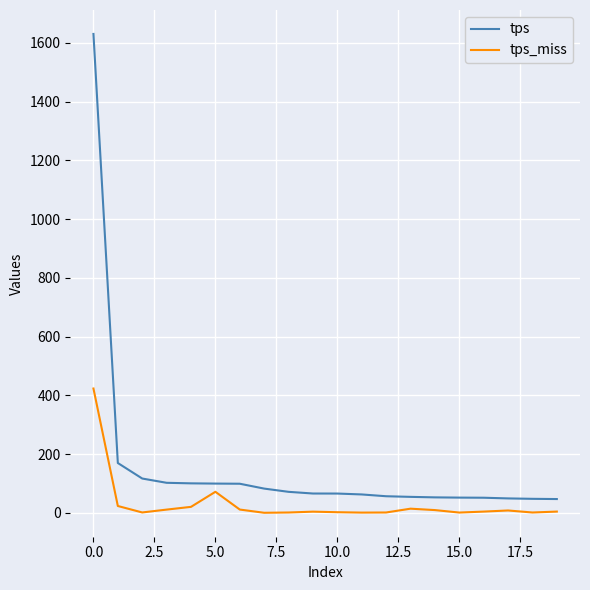

Rank the series by their average value, from highest to lowest.

tps, tps_miss